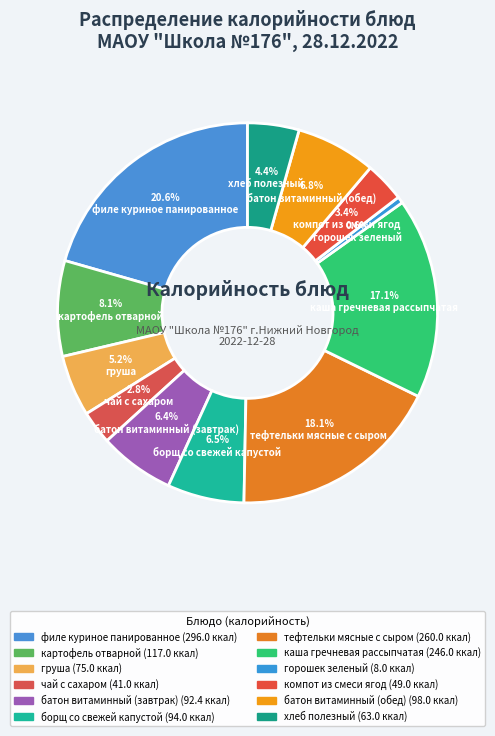

To the nearest percent, what portion does хлеб полезный represent?

4%